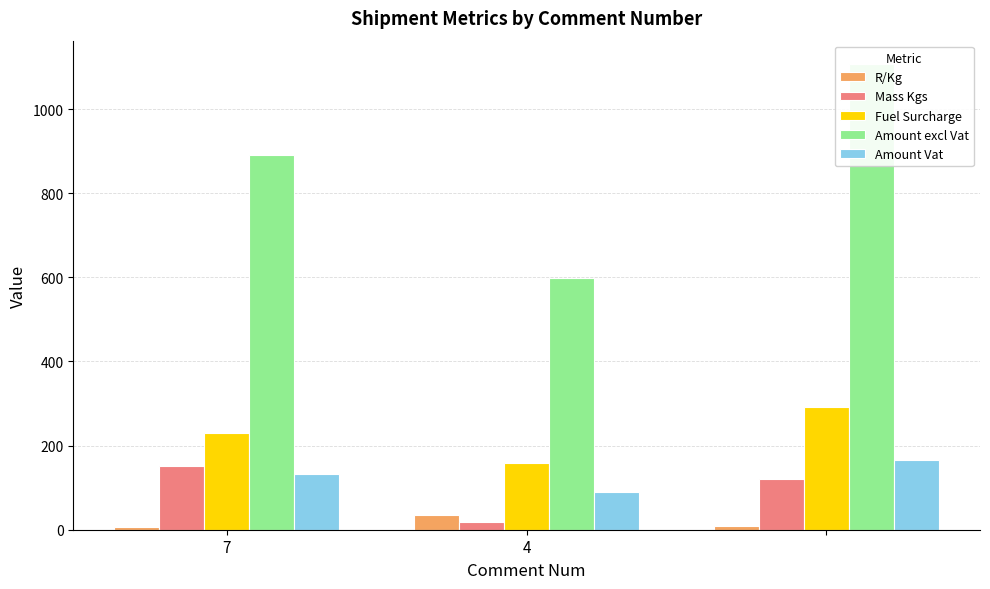

Rank the series by their maximum value, from lowest to highest.

R/Kg, Mass Kgs, Amount Vat, Fuel Surcharge, Amount excl Vat